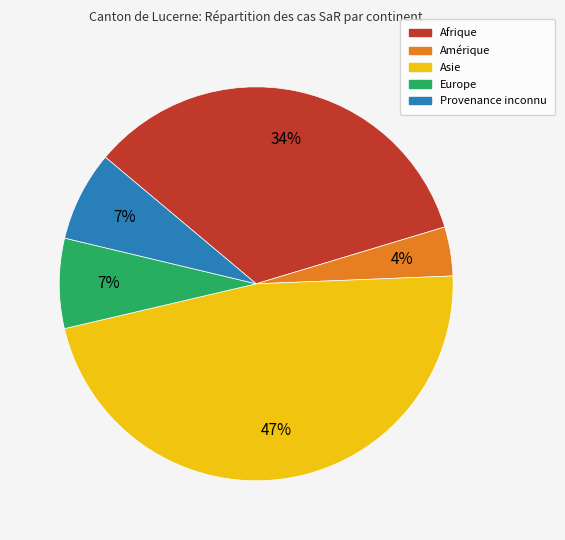

Which has a higher value, Amérique or Europe?

Europe